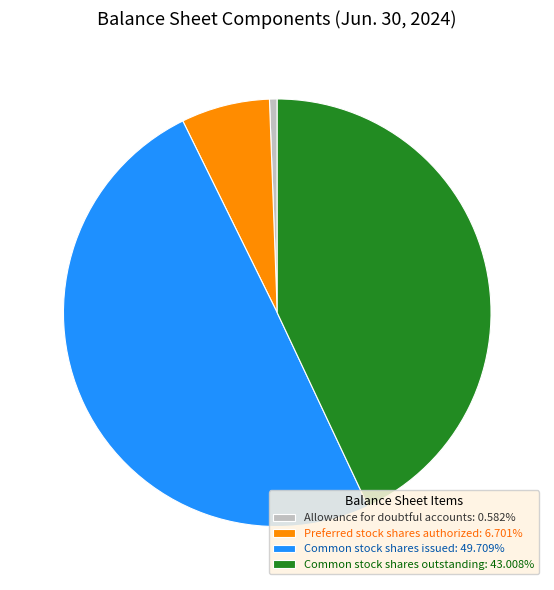

Which slice is the smallest?

Allowance for doubtful accounts